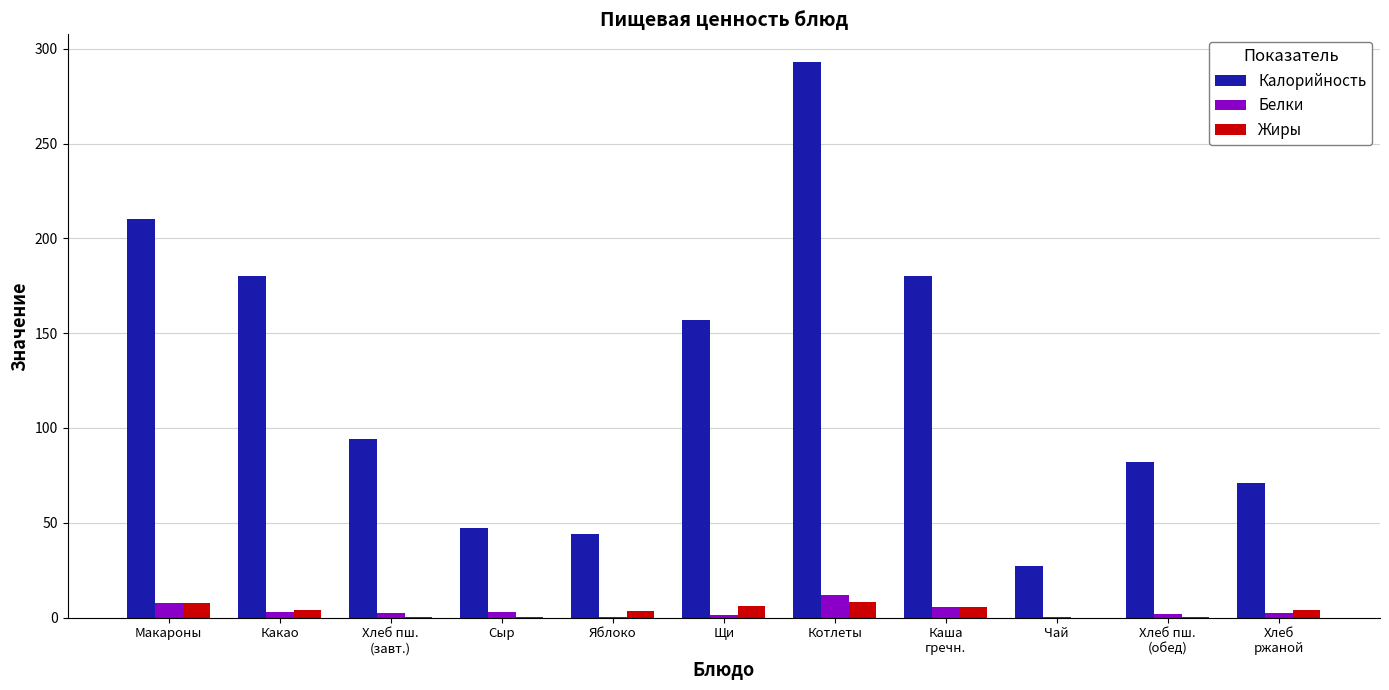

What is the maximum value shown in the chart?

293.0